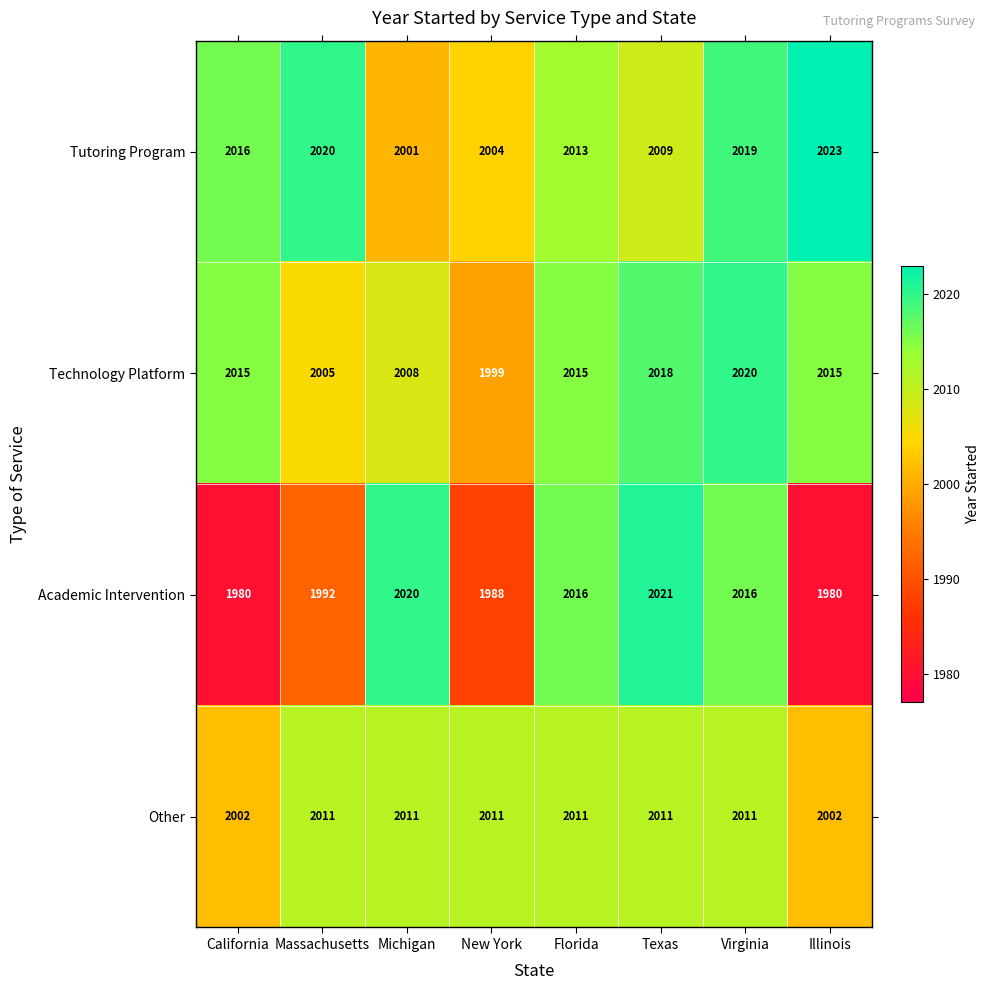

What value does the Other series have at Virginia?

2011